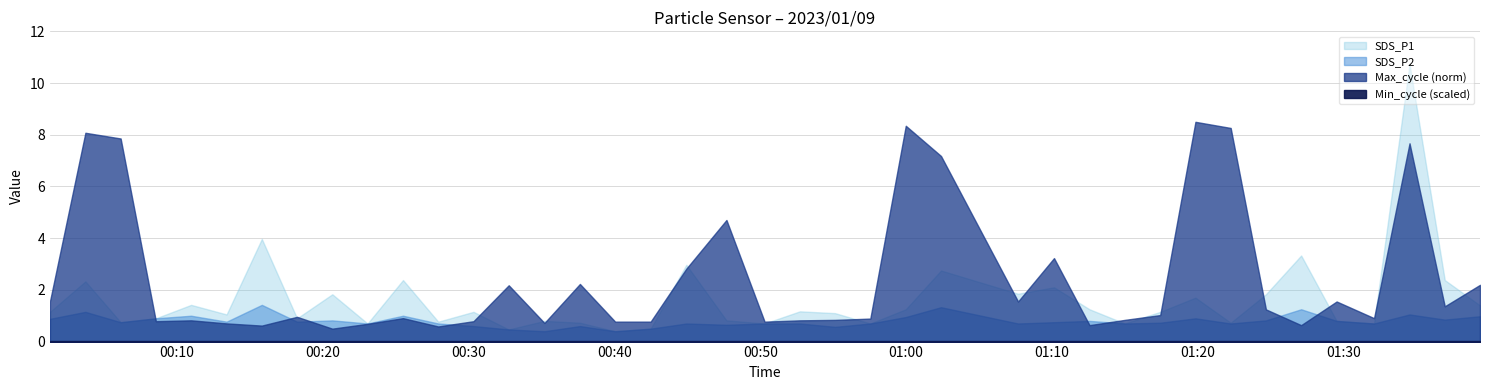

True or false: SDS_P2 has a value of 0.4 at 34.

False